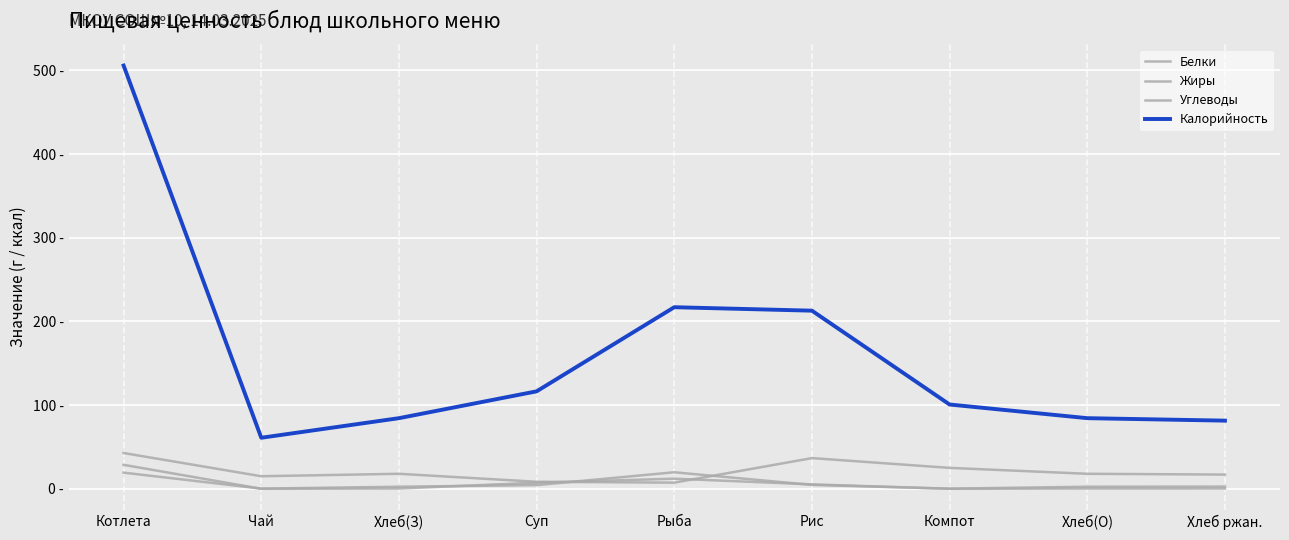

Is this an area chart (filled region under the line)?

No